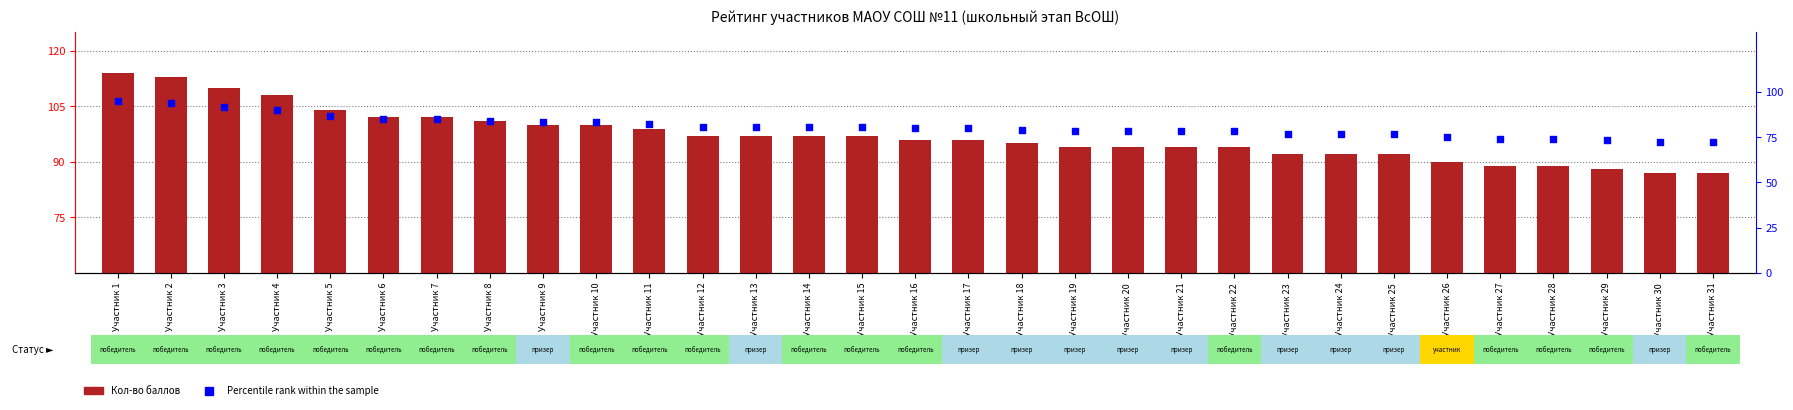

What are all the series names shown in the legend?

Кол-во баллов, Percentile rank within the sample